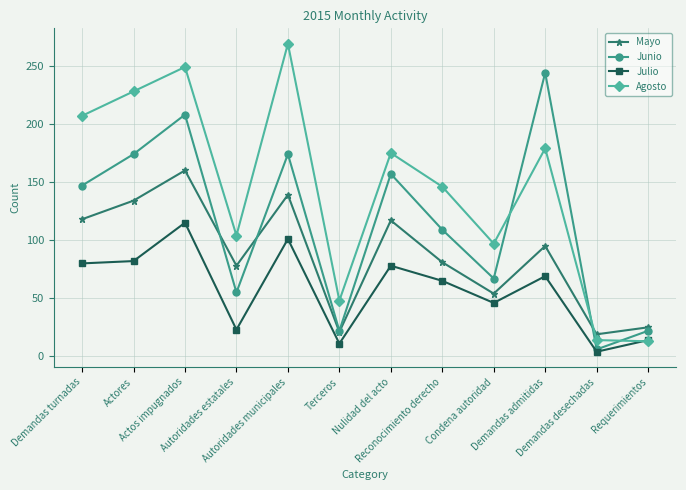

What is the minimum value shown in the chart?

4